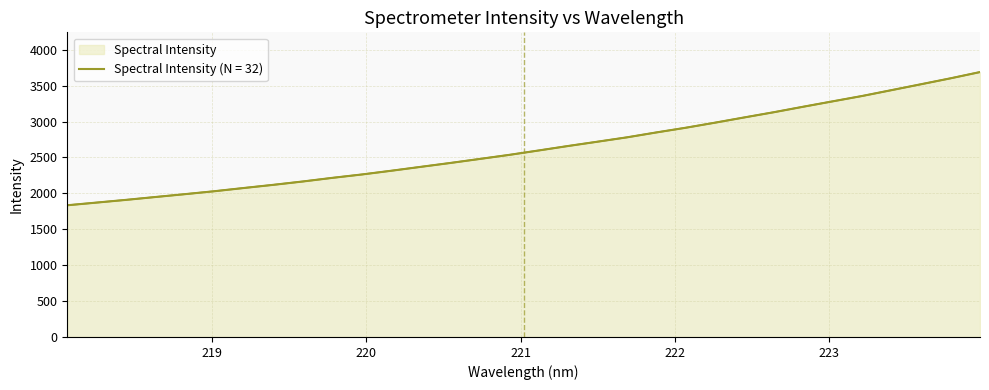

True or false: the data has more than 1 interior local peaks.

False